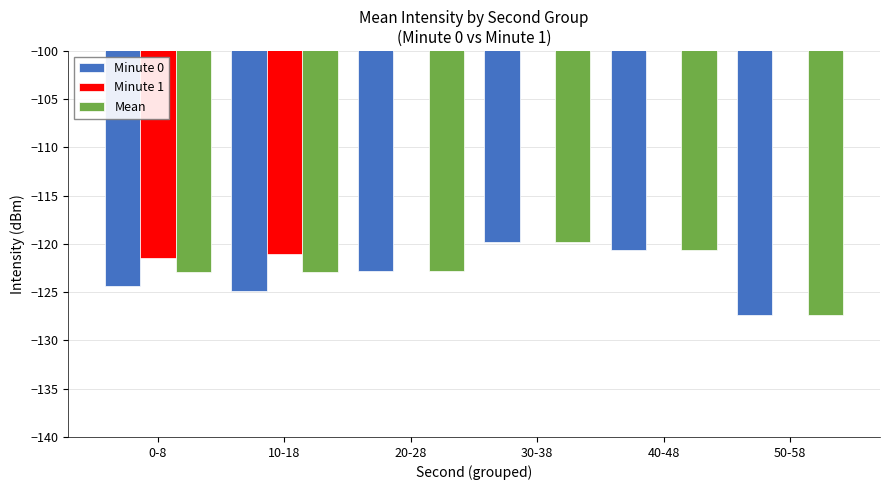

At which label does Minute 1 reach its peak?

10-18